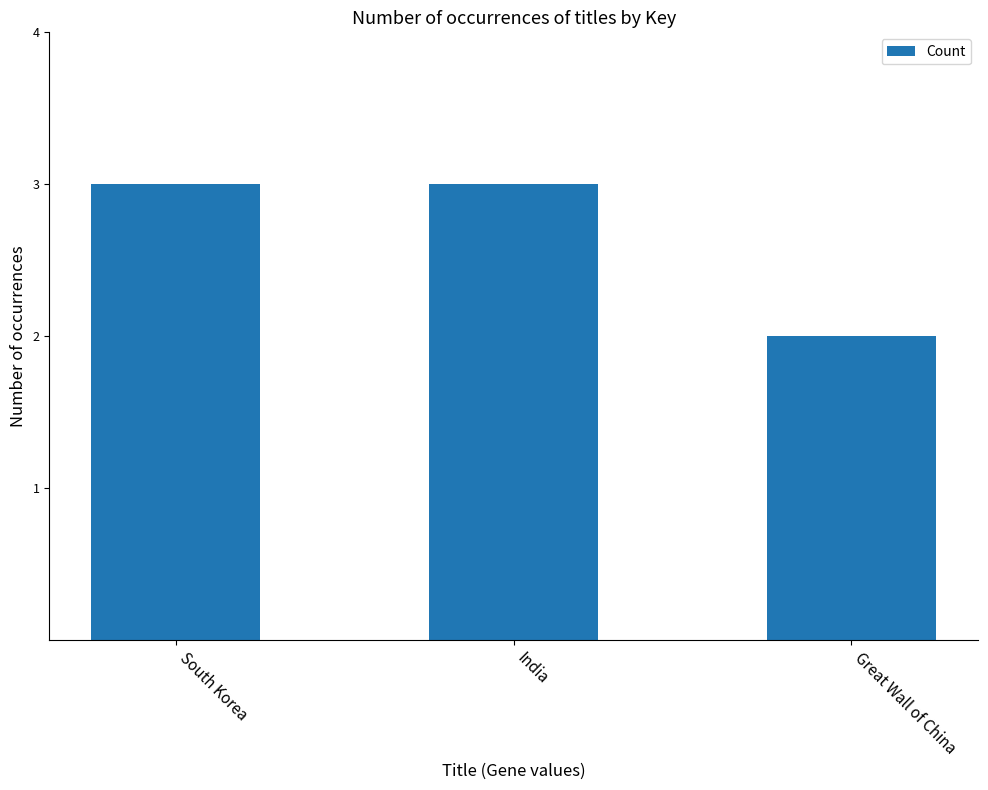

True or false: the data shows 3 at Great Wall of China.

False